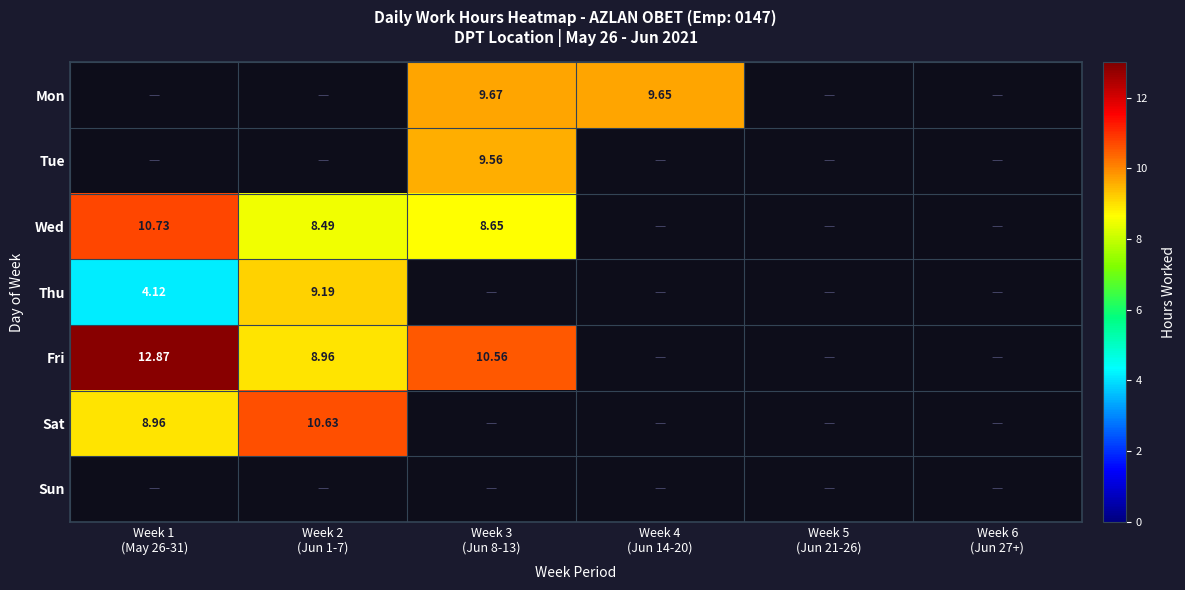

The Sat series shows 4.4 at Week 2 (Jun 1-7). True or false?

False